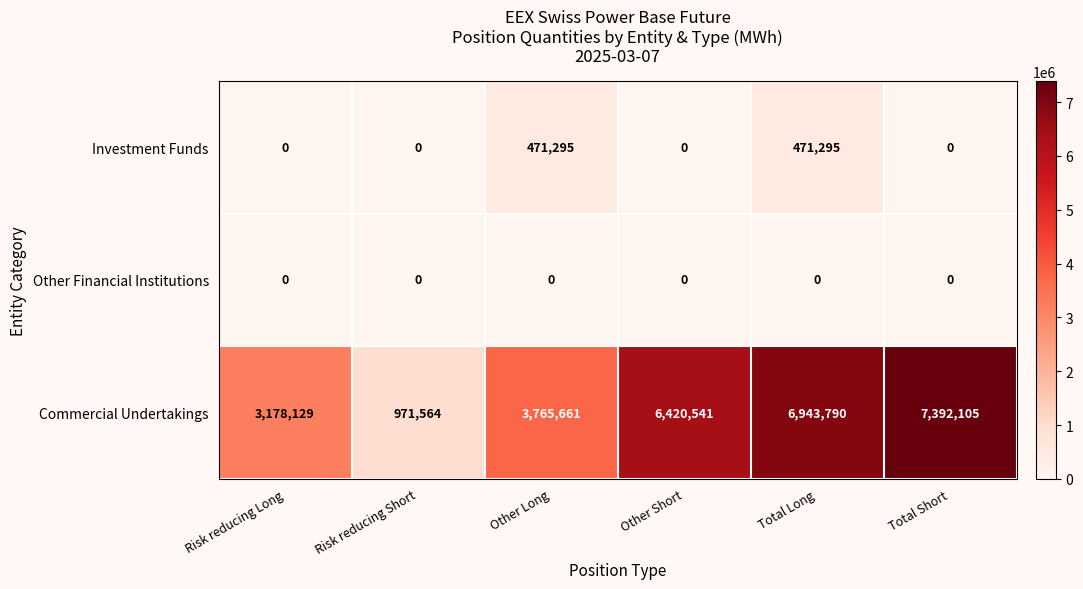

Reading left to right, transcribe all the data shown in this chart.

Investment Funds: Risk reducing Long=0	Risk reducing Short=0	Other Long=471295	Other Short=0	Total Long=471295	Total Short=0
Other Financial Institutions: Risk reducing Long=0	Risk reducing Short=0	Other Long=0	Other Short=0	Total Long=0	Total Short=0
Commercial Undertakings: Risk reducing Long=3178129	Risk reducing Short=971564	Other Long=3765661	Other Short=6420541	Total Long=6943790	Total Short=7392105